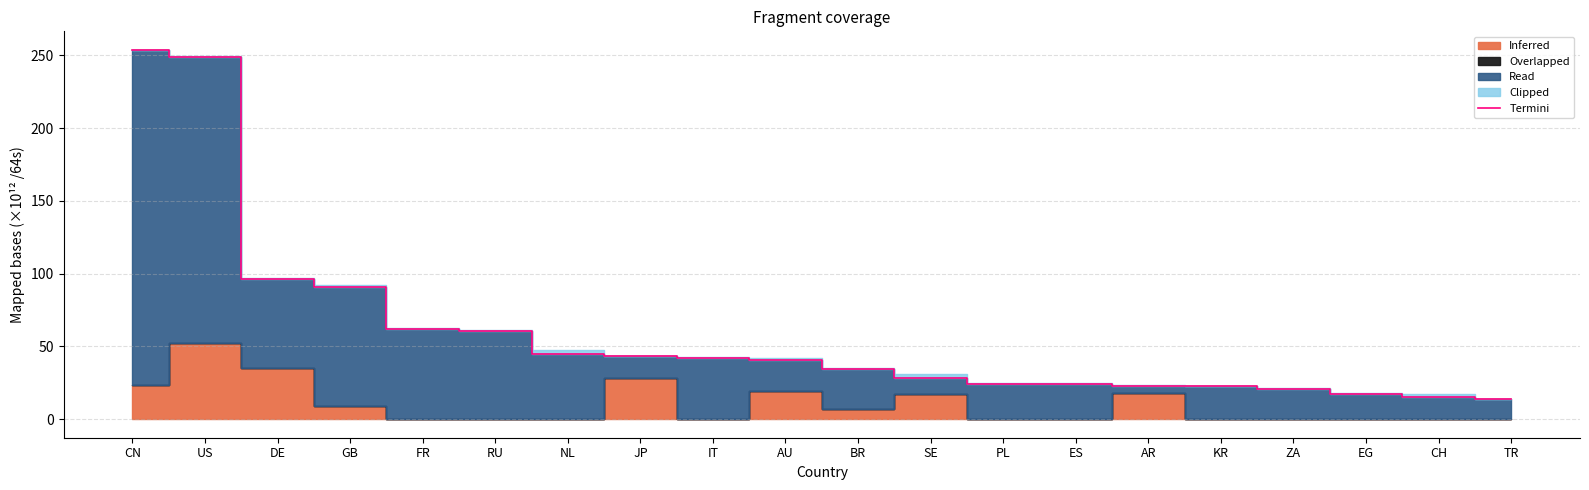

List the labels in order of value, smallest first.

TR, CH, EG, ZA, KR, AR, ES, PL, SE, BR, AU, IT, JP, NL, RU, FR, GB, DE, US, CN